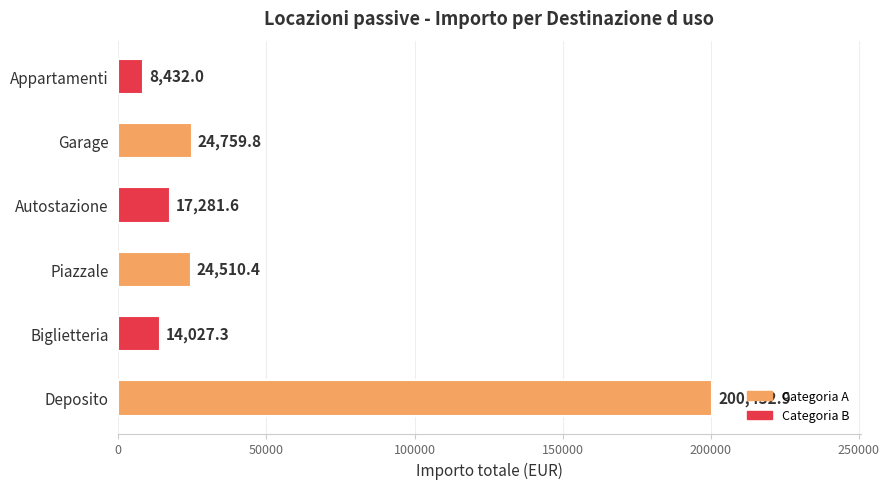

The value at Biglietteria is 14027.3. True or false?

True